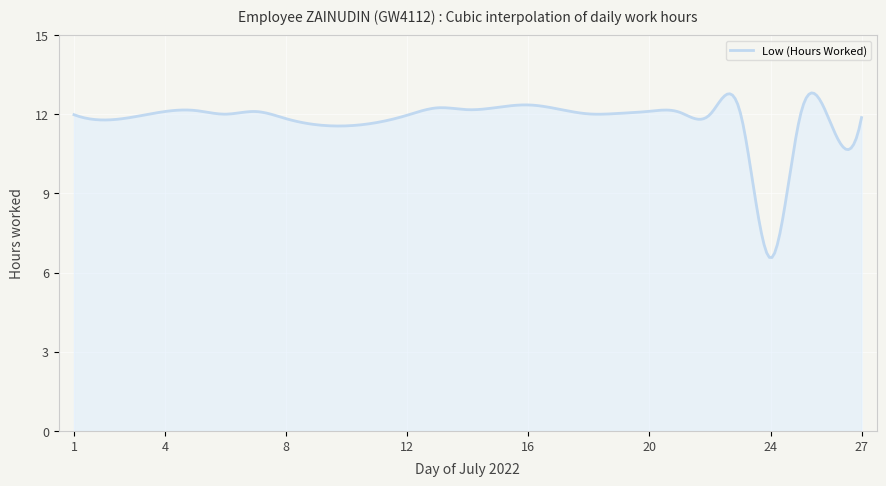

What is the maximum value shown in the chart?

12.8